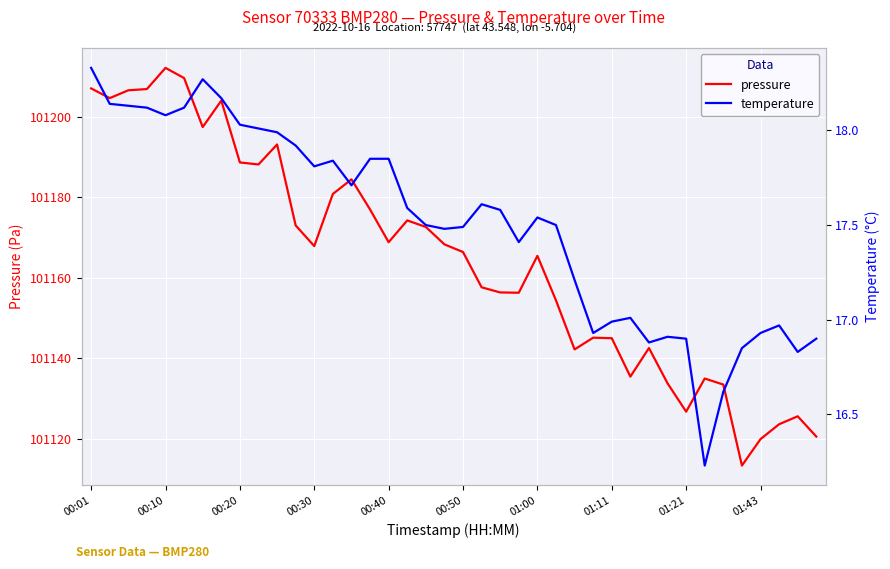

True or false: pressure has a value of 101165.5 at 01:00.

True